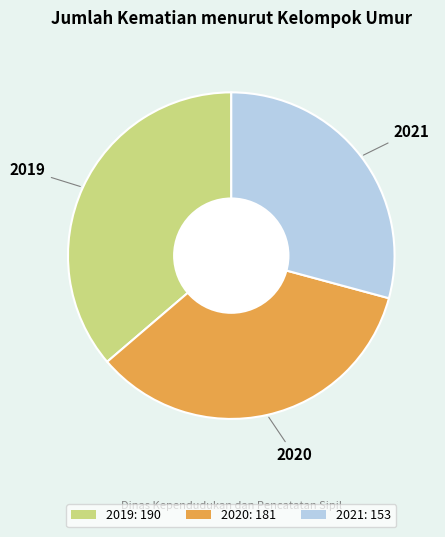

How many slices are in this pie chart?

3